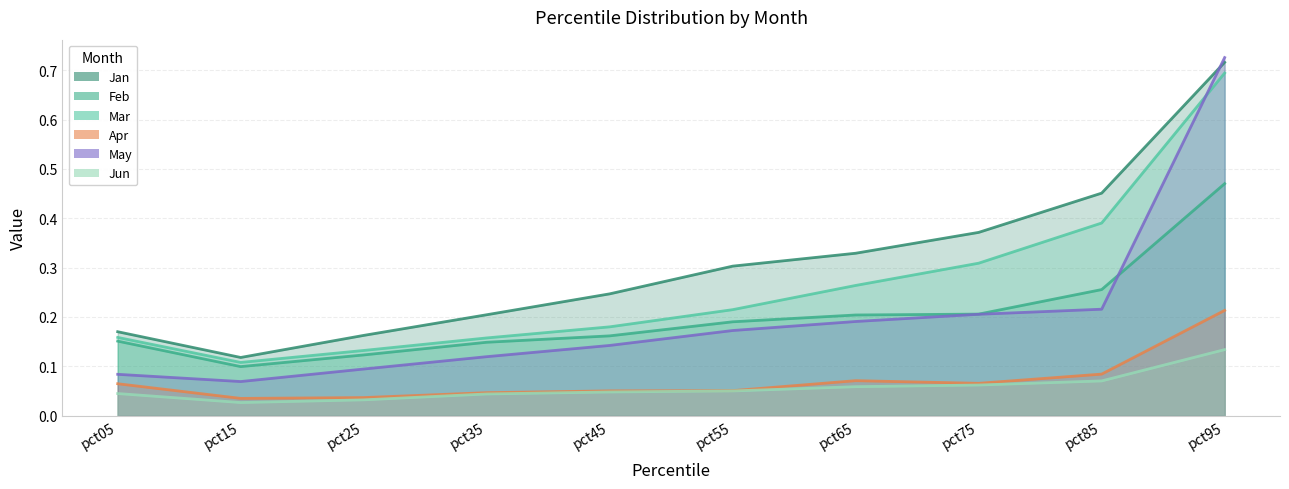

What is the difference between the maximum and minimum values in the Feb series?

0.4